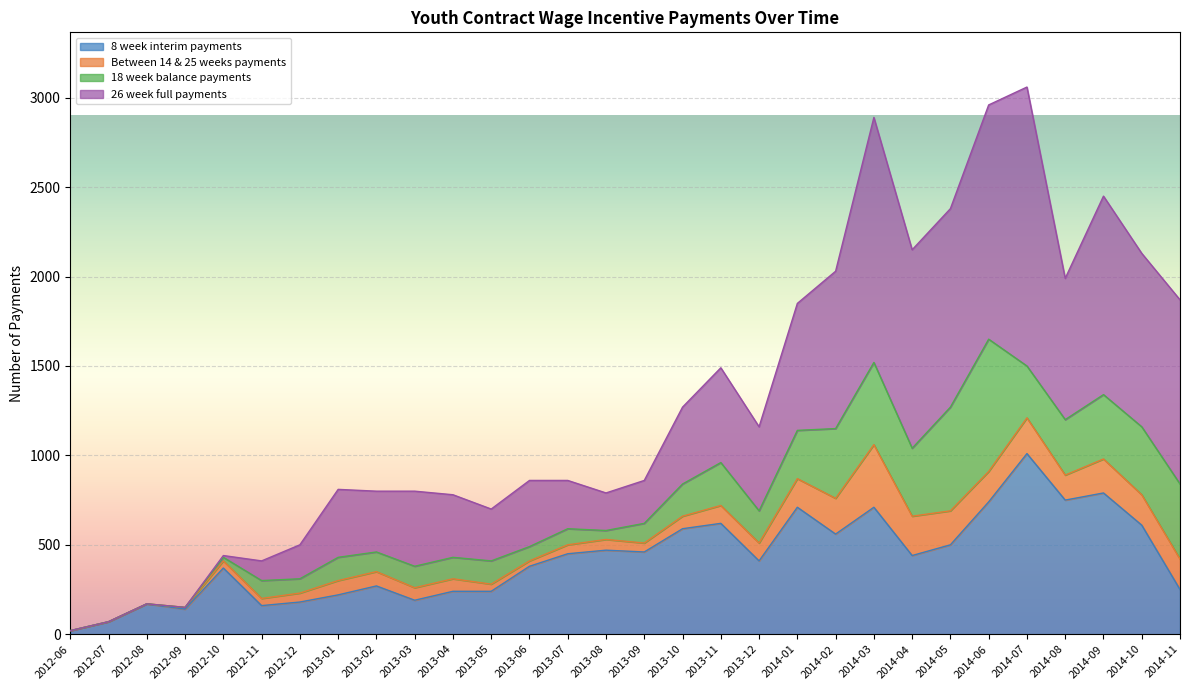

What are all the series names shown in the legend?

8 week interim payments, Between 14 & 25 weeks payments, 18 week balance payments, 26 week full payments